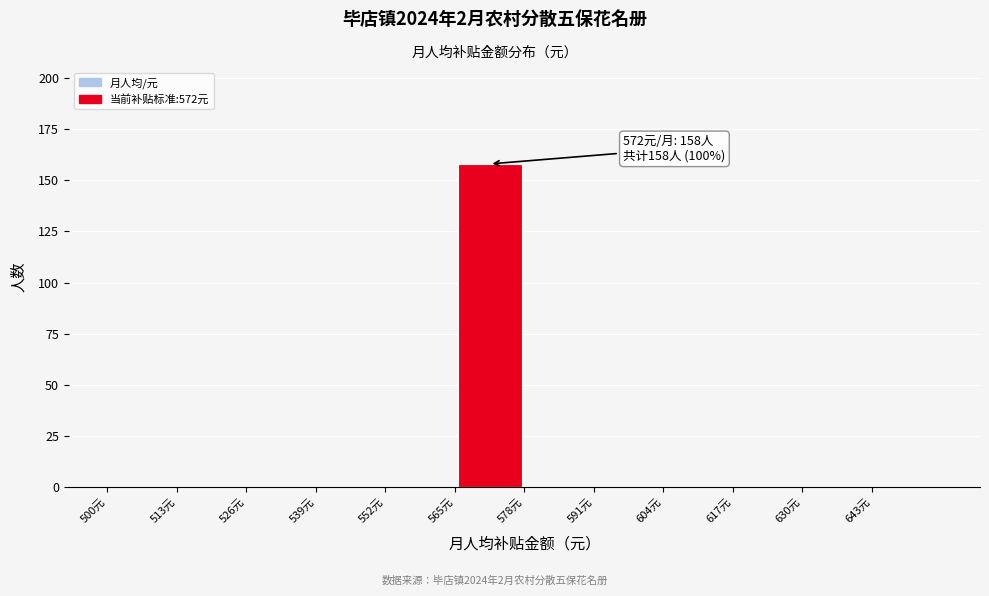

Which range on the x-axis has the tallest bar?

565 to 578